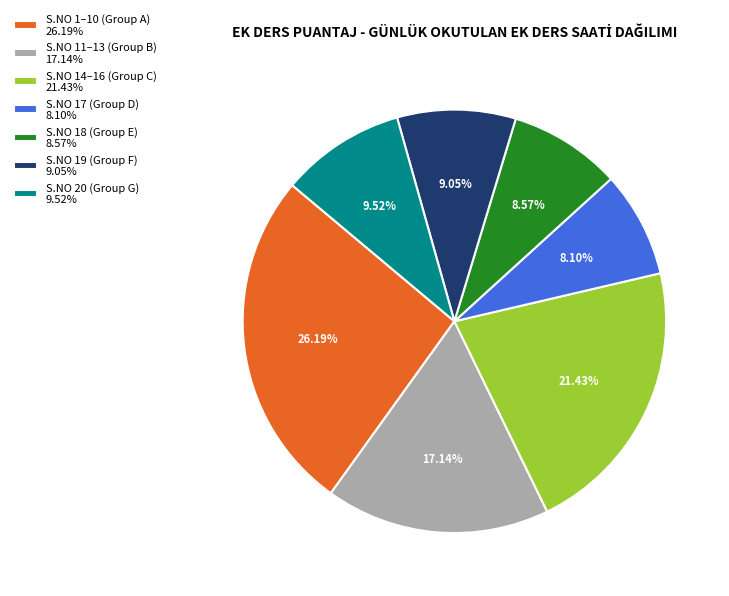

Which slice is the largest?

S.NO 1–10 (Group A) 26.19%